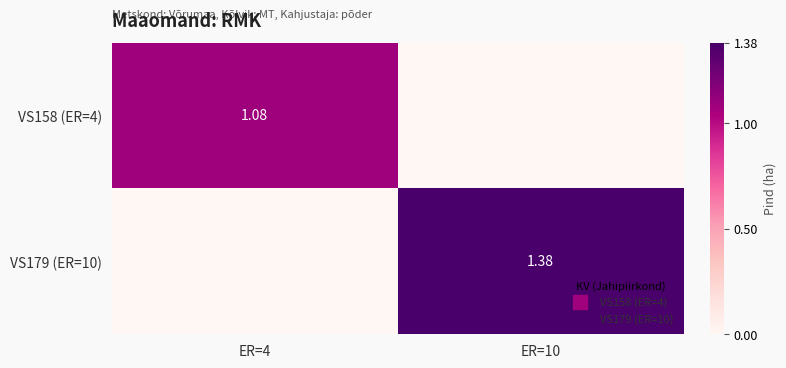

Read the VS158 (ER=4) value at ER=4.

1.1